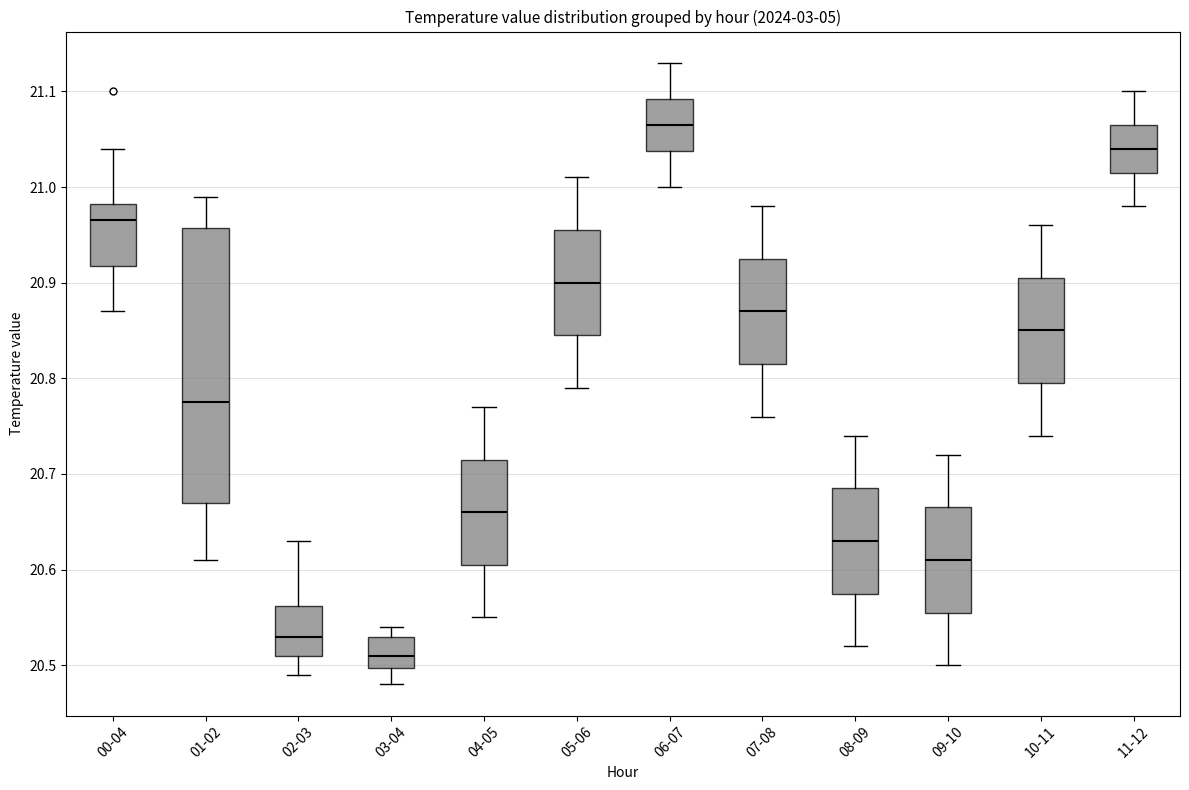

Reading left to right, read every box against the y-axis: the position of its median line, the range the box covers, and the ends of its whiskers. The values are not printed on the chart, so give them approximately, as read against the axis.

00-04: median 20.97, box 20.92 to 20.98, whiskers 20.87 to 21.04
01-02: median 20.78, box 20.67 to 20.96, whiskers 20.61 to 20.99
02-03: median 20.53, box 20.51 to 20.56, whiskers 20.49 to 20.63
03-04: median 20.51, box 20.50 to 20.53, whiskers 20.48 to 20.54
04-05: median 20.66, box 20.61 to 20.72, whiskers 20.55 to 20.77
05-06: median 20.90, box 20.85 to 20.96, whiskers 20.79 to 21.01
06-07: median 21.07, box 21.04 to 21.09, whiskers 21.00 to 21.13
07-08: median 20.87, box 20.82 to 20.93, whiskers 20.76 to 20.98
08-09: median 20.63, box 20.58 to 20.69, whiskers 20.52 to 20.74
09-10: median 20.61, box 20.56 to 20.67, whiskers 20.50 to 20.72
10-11: median 20.85, box 20.80 to 20.91, whiskers 20.74 to 20.96
11-12: median 21.04, box 21.02 to 21.07, whiskers 20.98 to 21.10